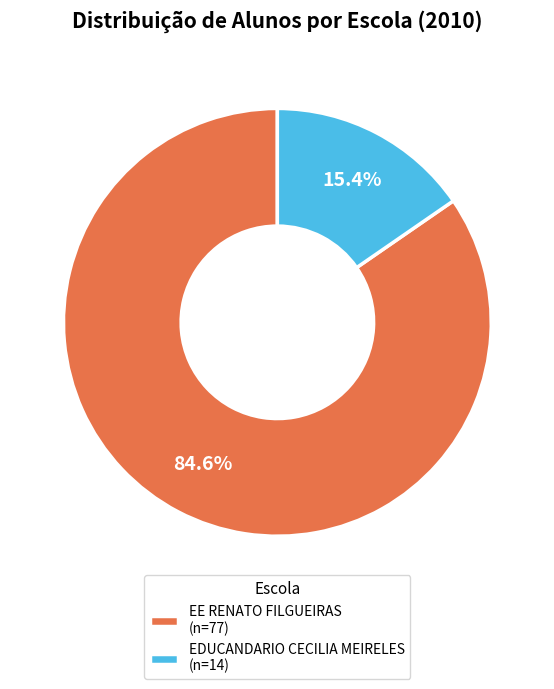

What portion of the pie excludes EDUCANDARIO CECILIA MEIRELES?

84.6%